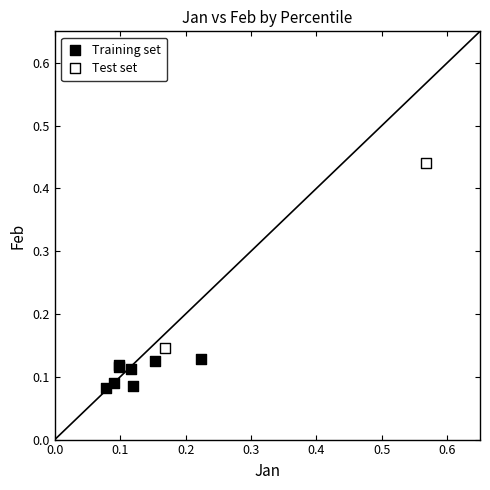

What are all the series names shown in the legend?

Training set, Test set